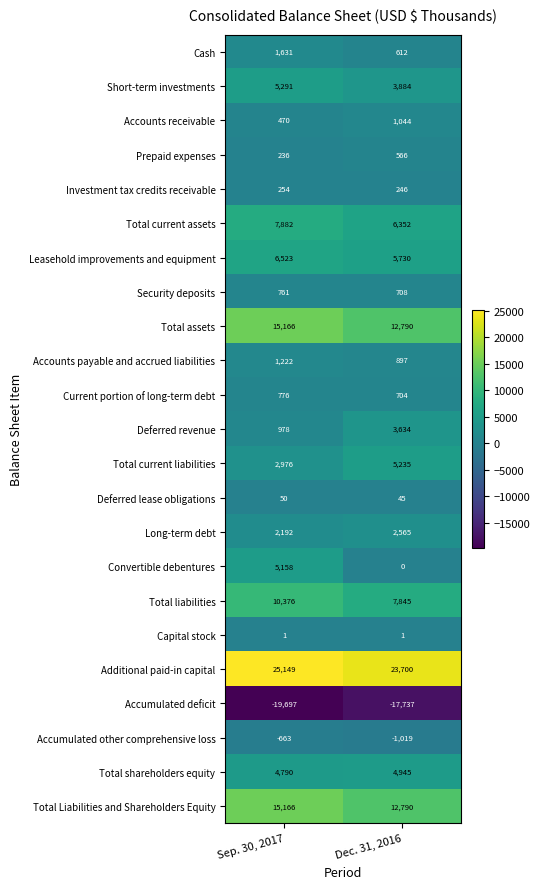

What is the total value across all series at Sep. 30, 2017?

86688